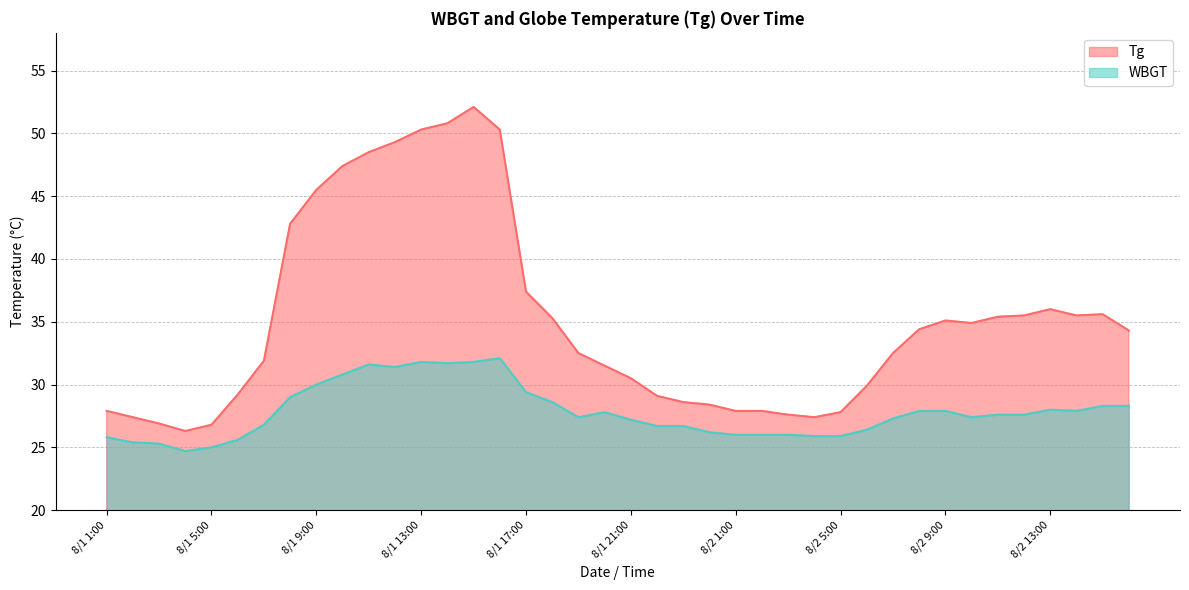

Rank the series by their maximum value, from lowest to highest.

WBGT, Tg